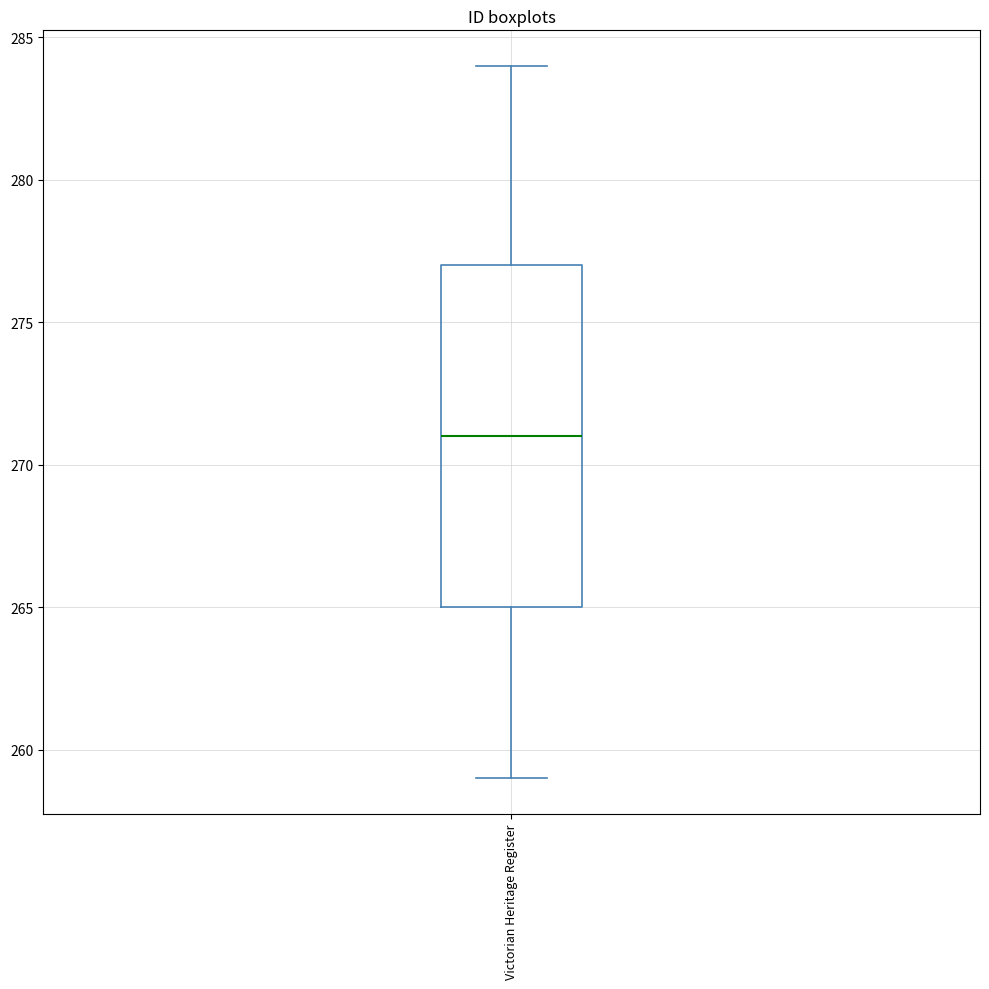

Transcribe this box plot: give where the median line is, the range the box spans, and where the two whiskers end, as read against the y-axis. The values are not printed on the chart, so give them approximately, as read against the axis.

median 271, box 265 to 277, whiskers 259 to 284